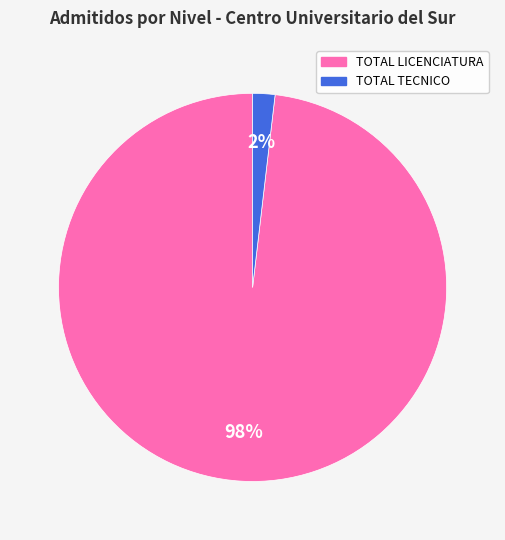

Which slice is the smallest?

TOTAL TECNICO